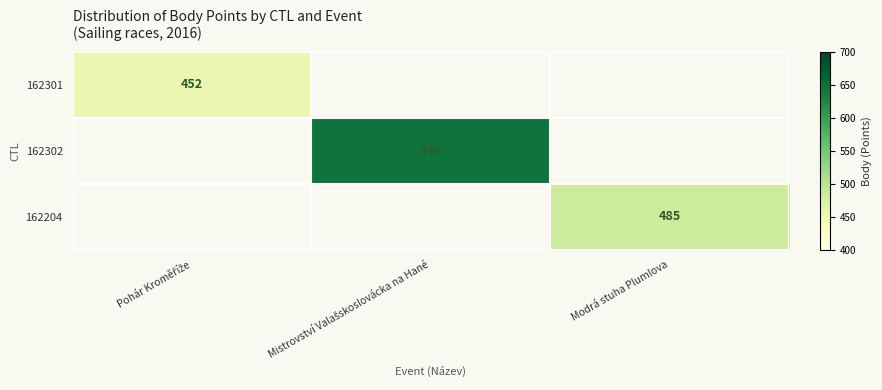

The 162204 series shows 735 at Modrá stuha Plumlova. True or false?

False